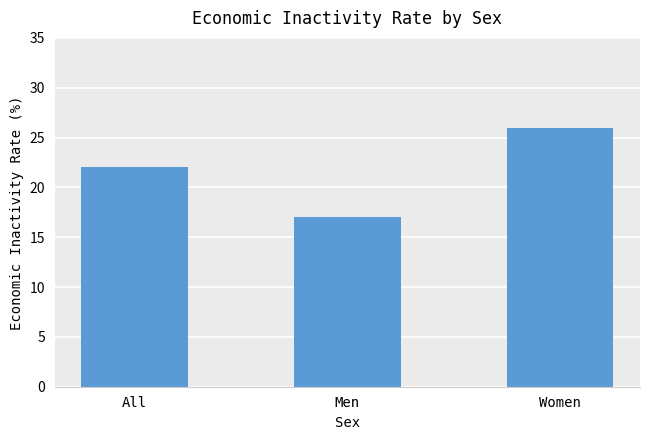

What is the smallest value displayed?

17